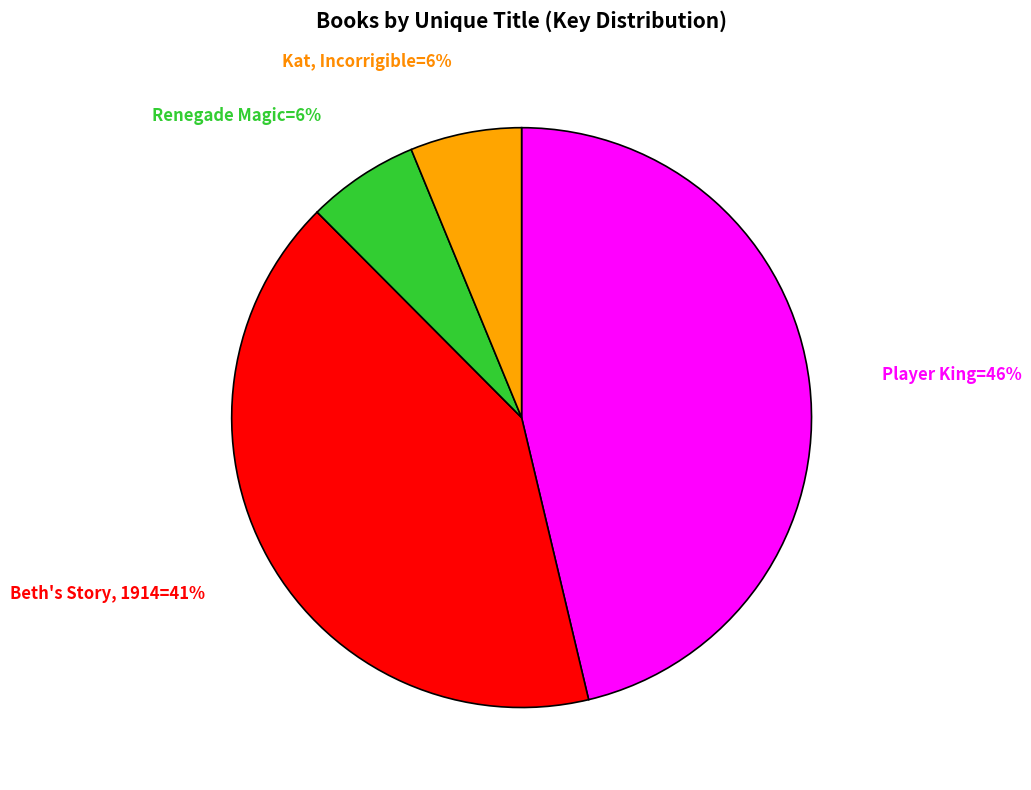

Is there any slice that represents more than half of the pie?

No